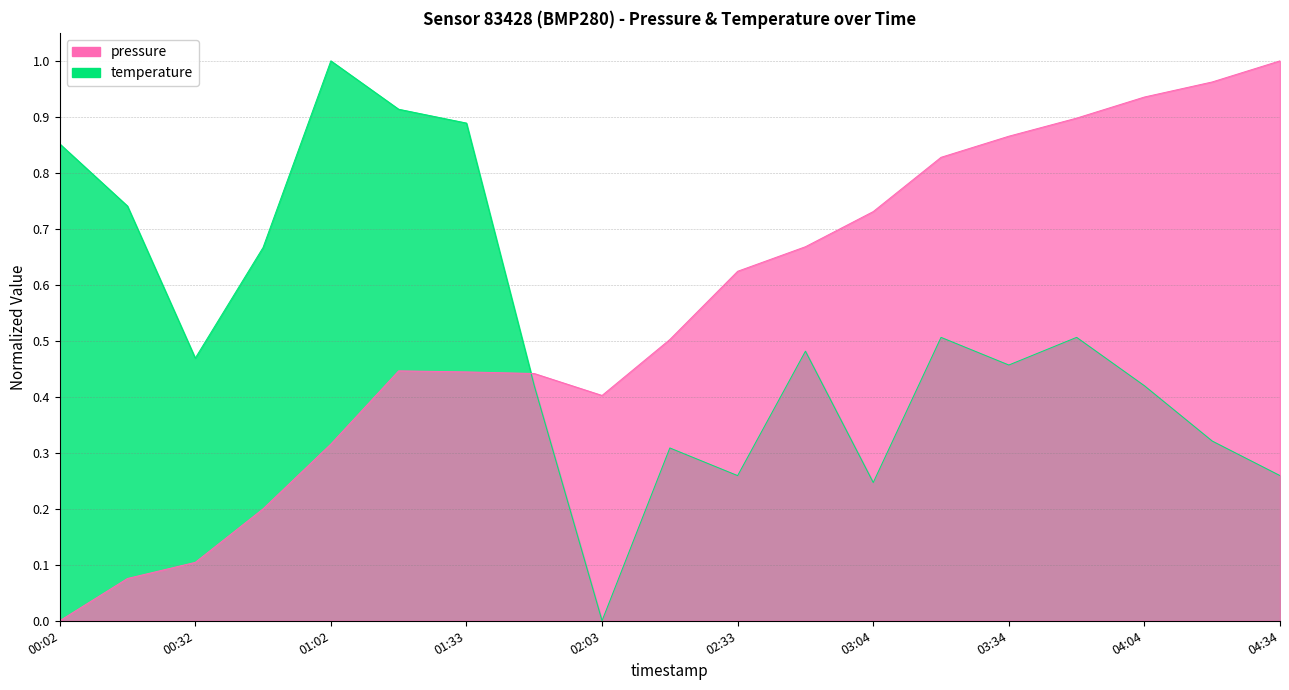

At how many categories does at least one series exceed 0?

19